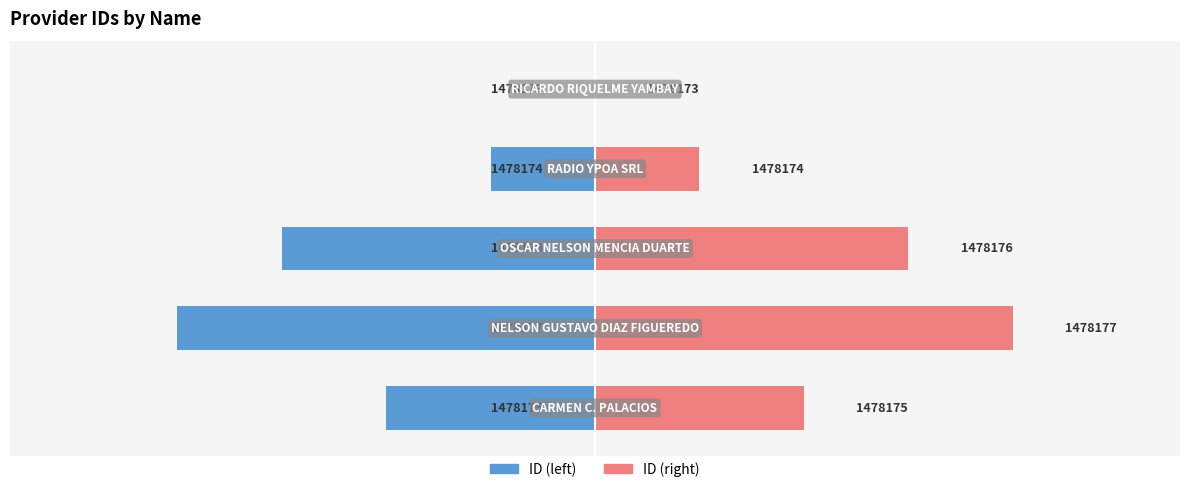

Rank the series by their average value, from highest to lowest.

ID (right), ID (left)